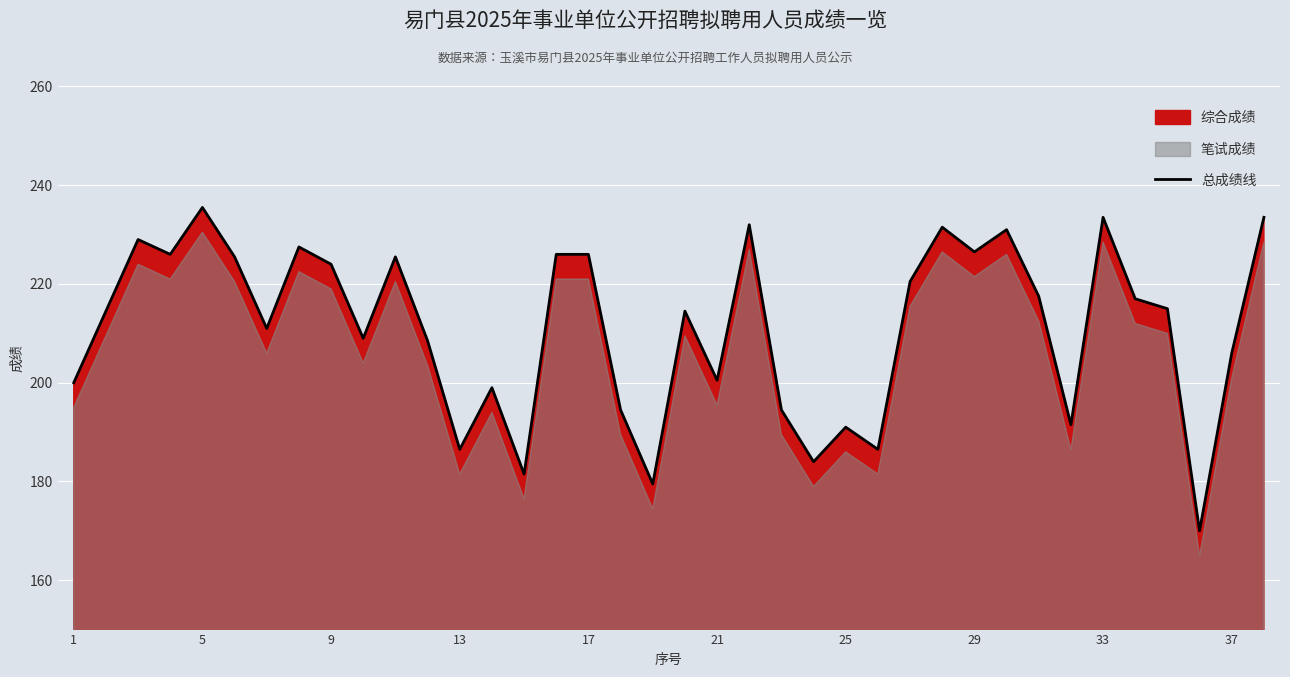

How many interior local peaks (higher than both neighbors) does the data have?

11